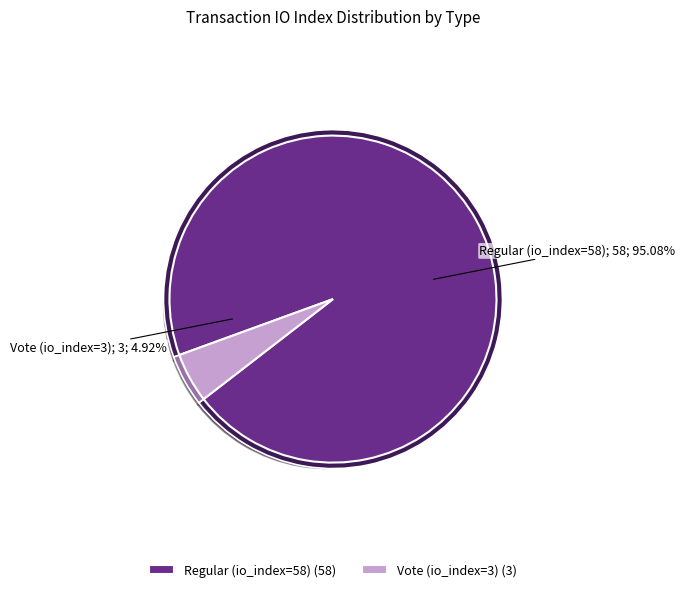

What is the change in value from Regular (io_index=58) to Vote (io_index=3)?

-55